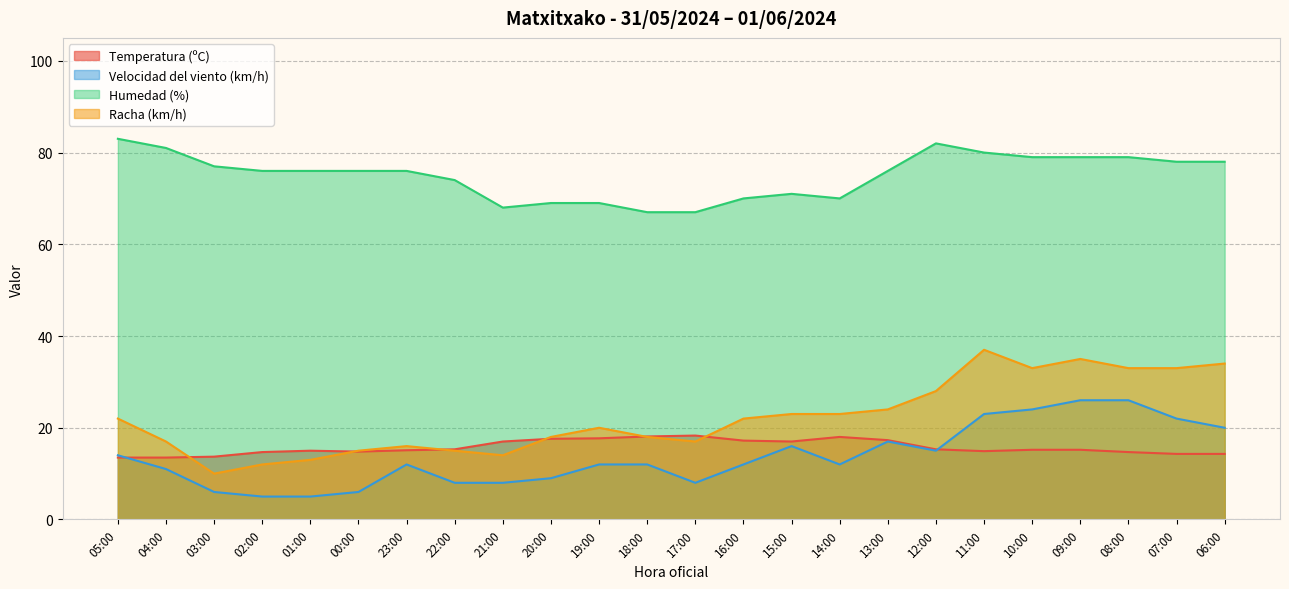

In Racha (km/h), how many points are higher than both neighbors (excluding endpoints)?

4